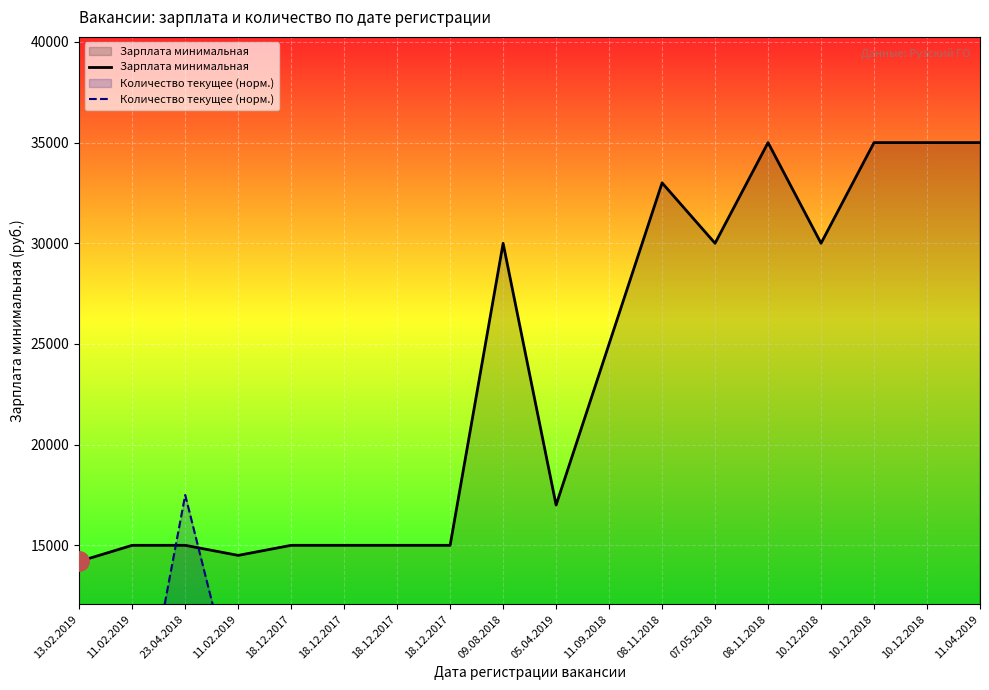

Which category has the lowest value in the Количество текущее (норм.) series?

13.02.2019